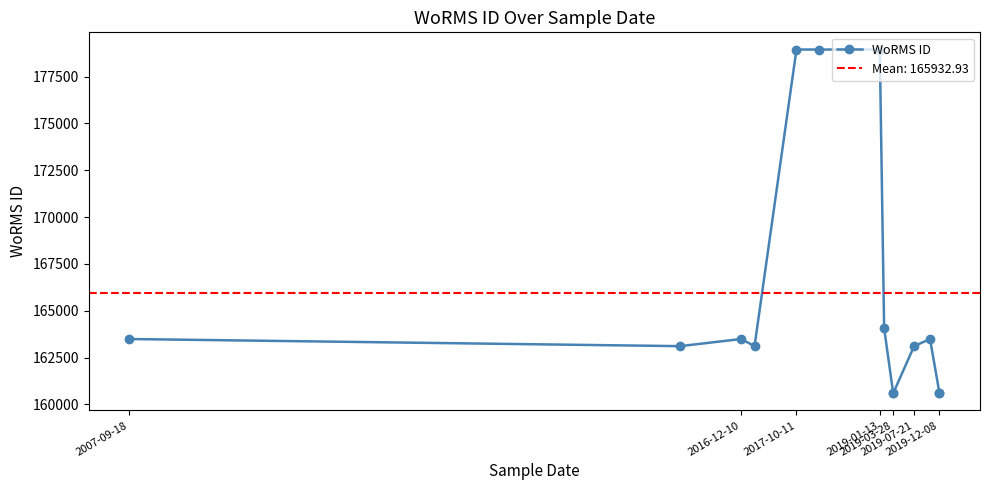

Which has a higher value, 2019-07-21 or 8?

2019-07-21